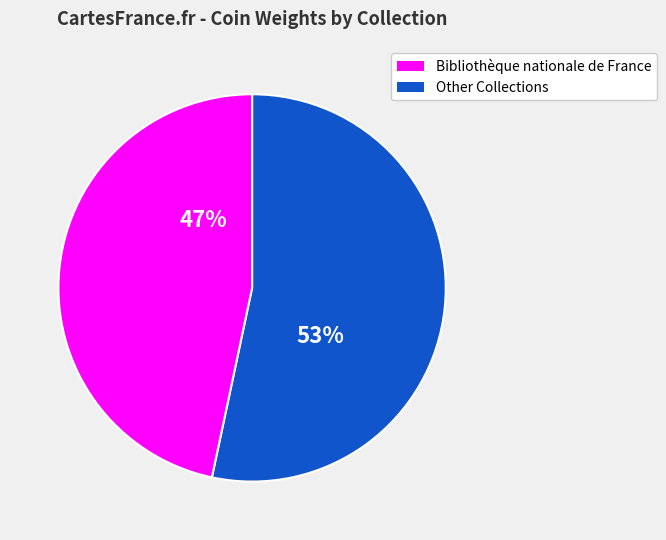

Does any single category account for the majority?

Yes